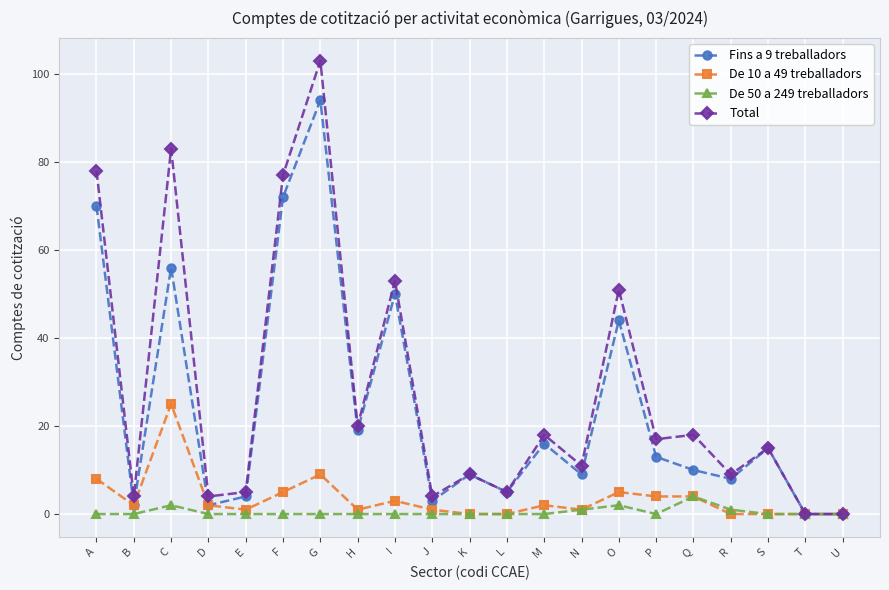

Between I and K, which series saw the biggest shift?

Total